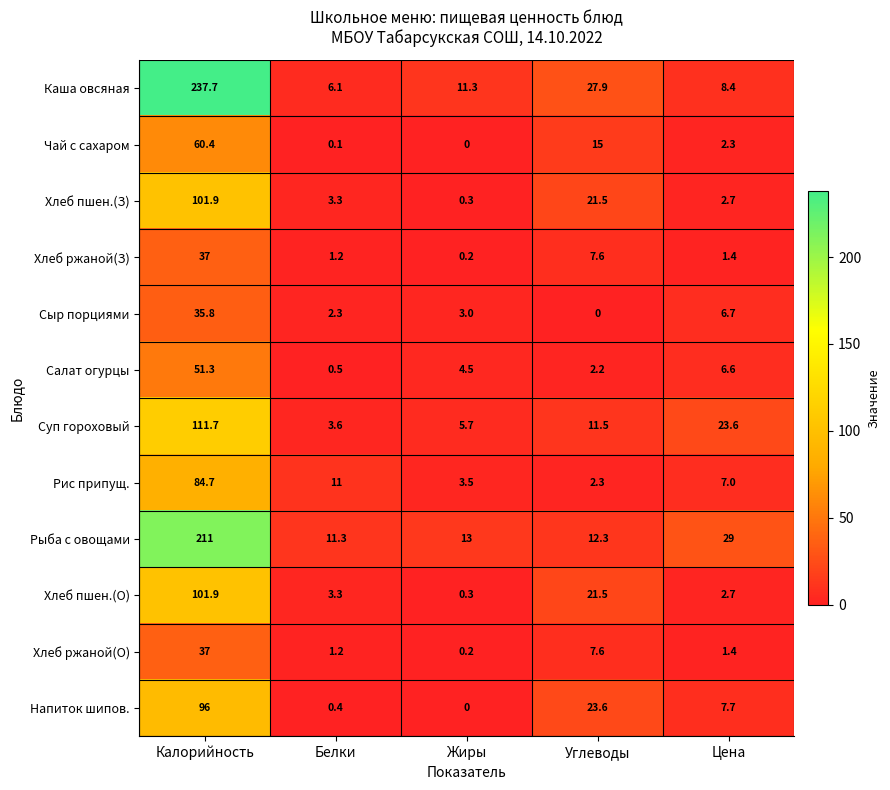

Which series changed the most between Калорийность and Белки?

Каша овсяная